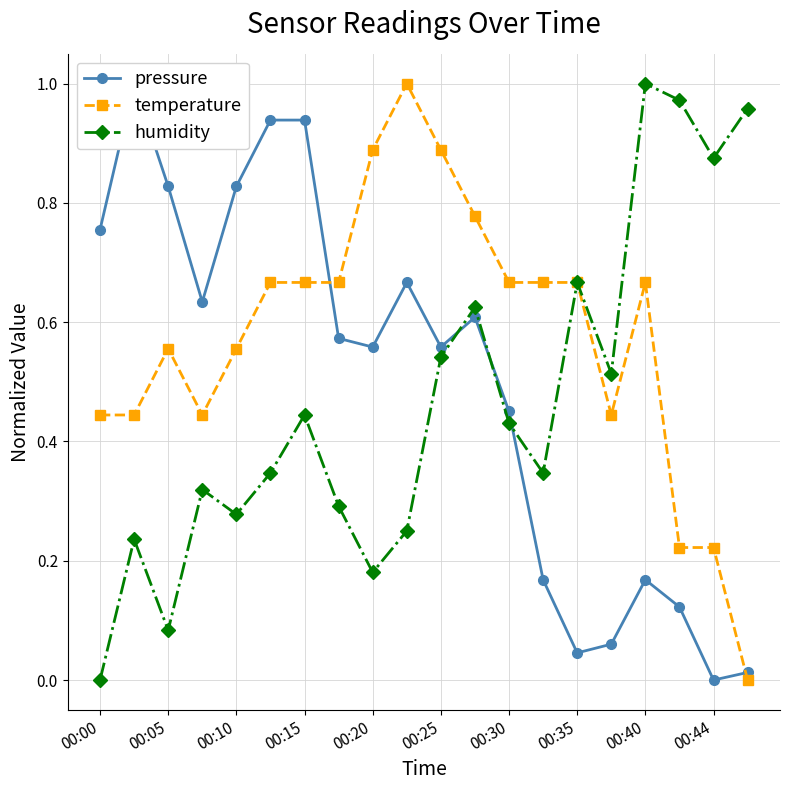

The humidity series shows 0.1 at 00:10. True or false?

False